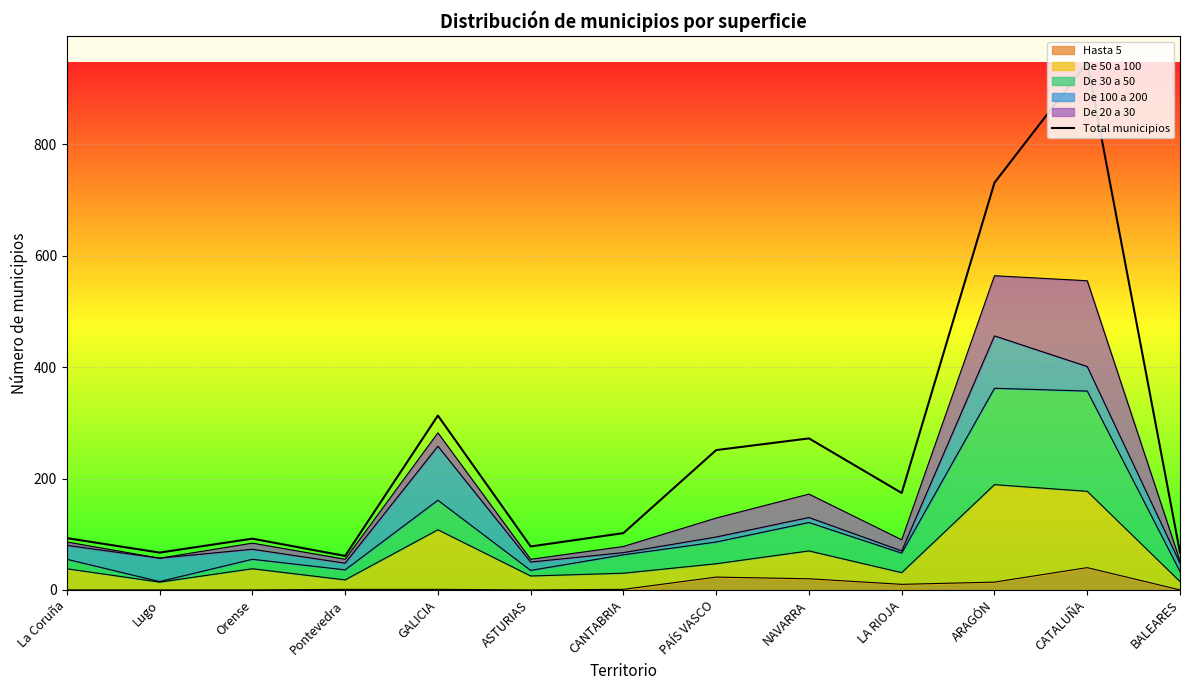

How many interior local valleys (lower than both neighbors) does the data have?

4